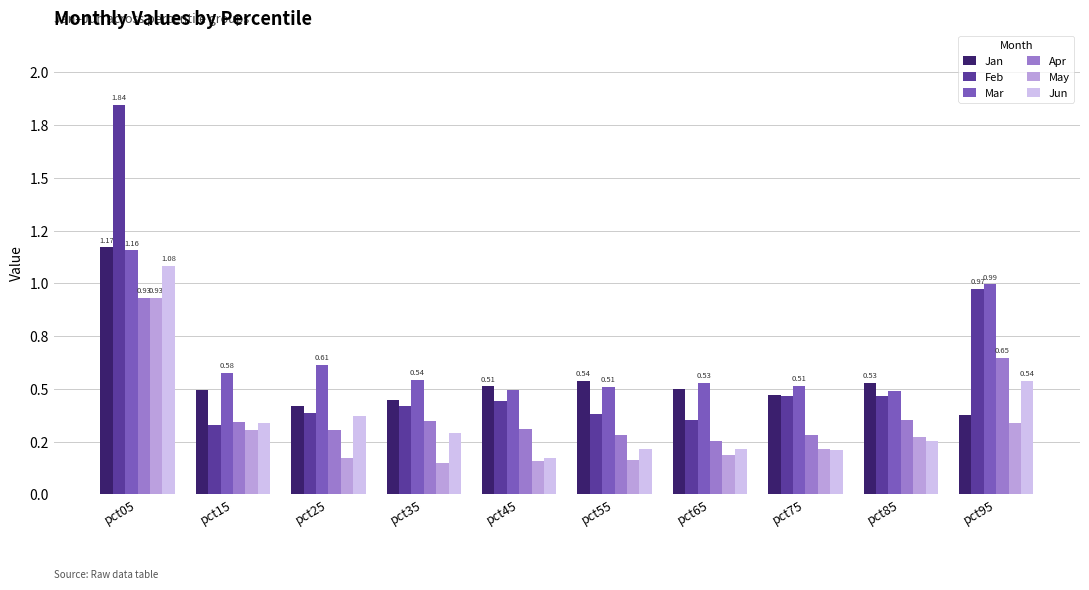

Which has a higher value, pct55 or pct65?

pct55